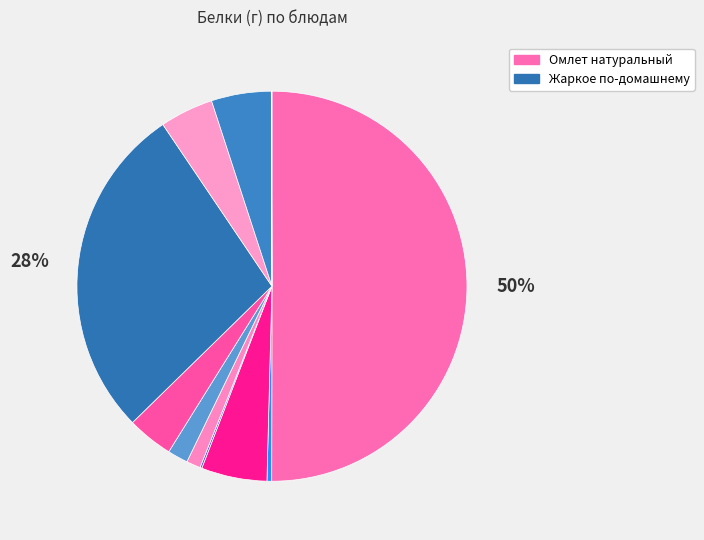

To the nearest percent, what is the average slice percentage?

9%